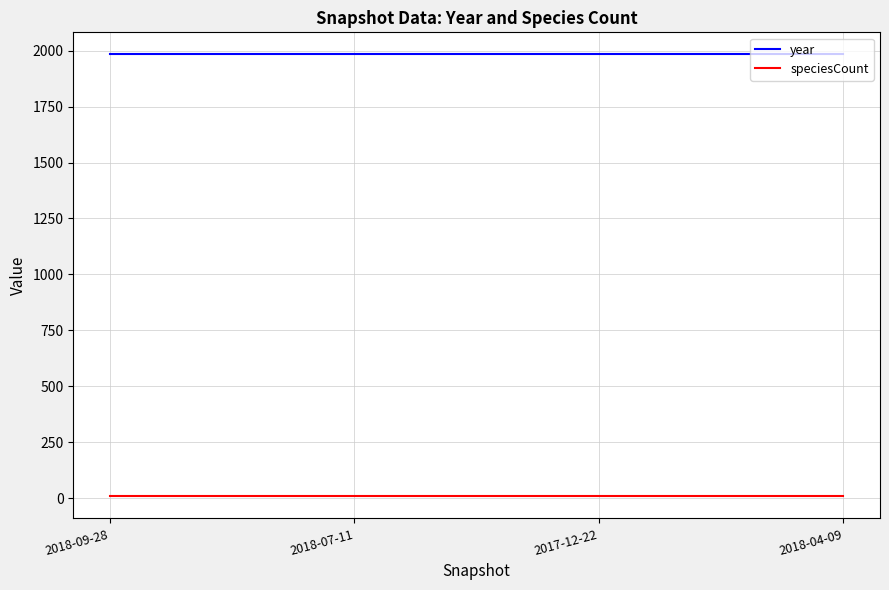

True or false: year has a value of 1983 at 2018-07-11.

True